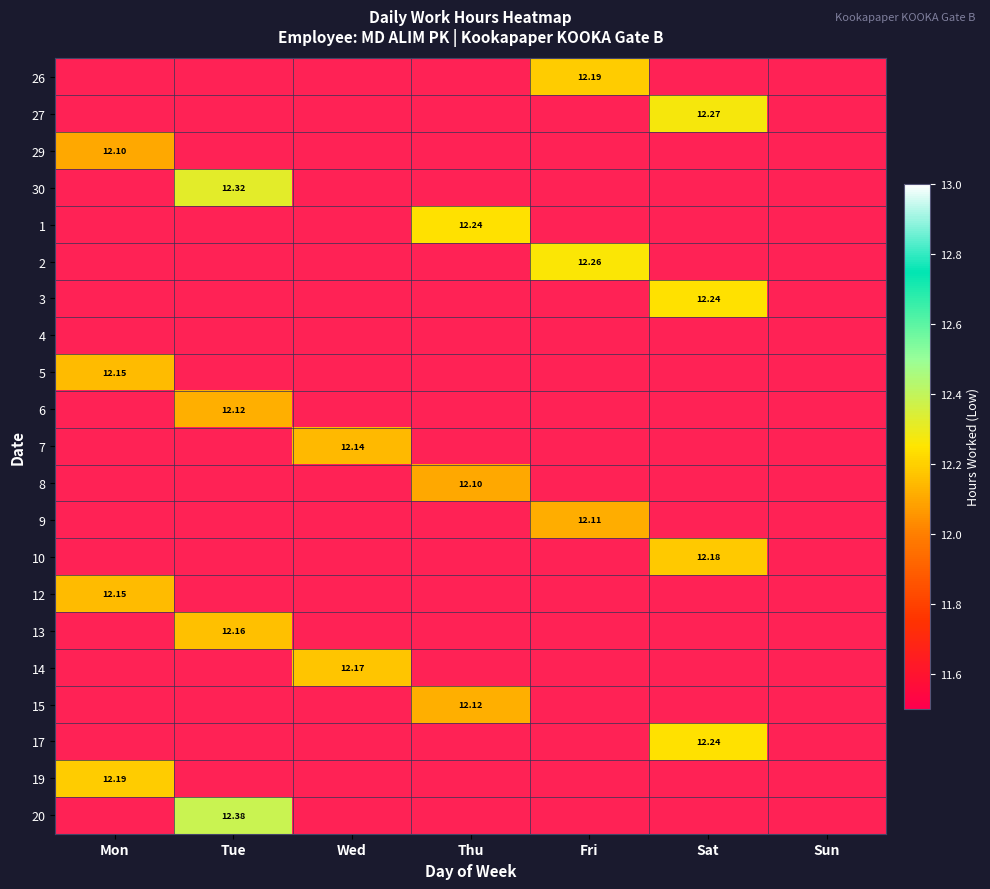

At Sat, list the series in order from largest to smallest.

27, 3, 17, 10, 26, 29, 30, 1, 2, 4, 5, 6, 7, 8, 9, 12, 13, 14, 15, 19, 20